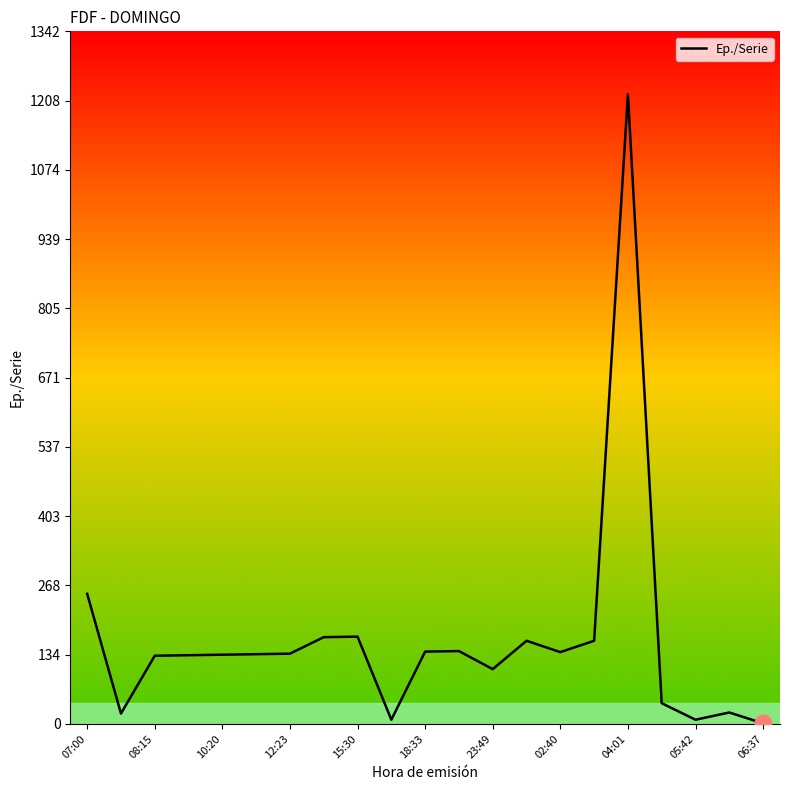

What is the difference between the maximum and minimum values?

1219